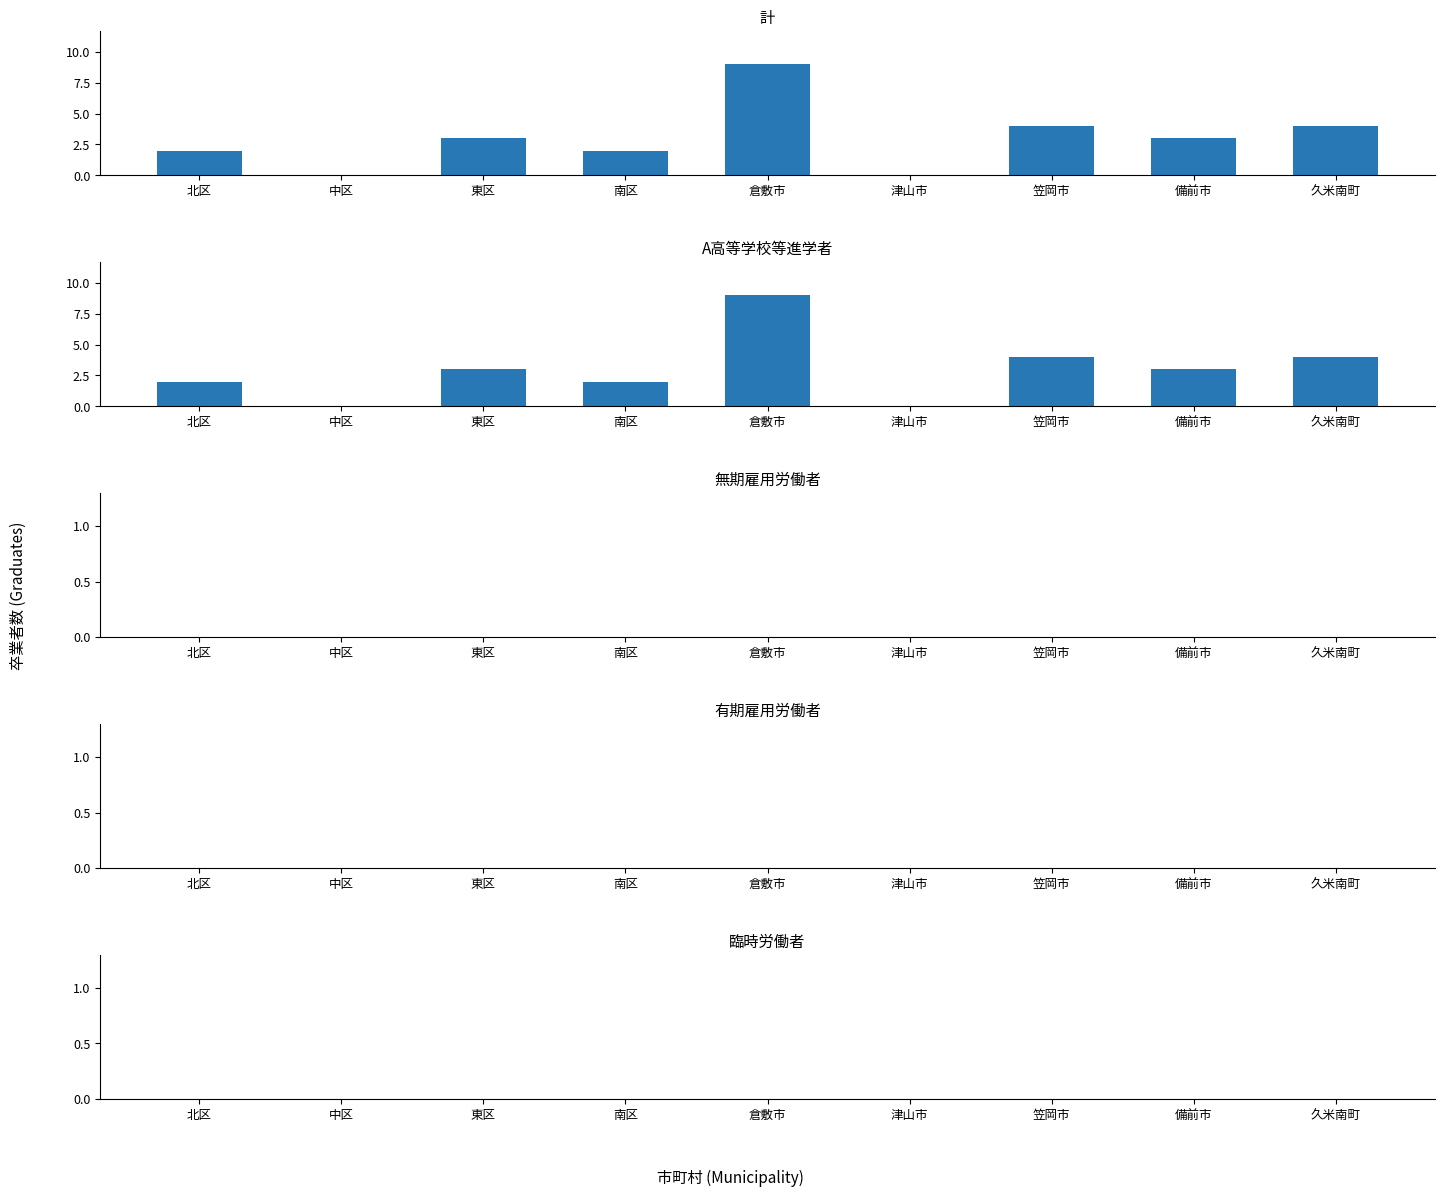

How many bars are there in total?

45